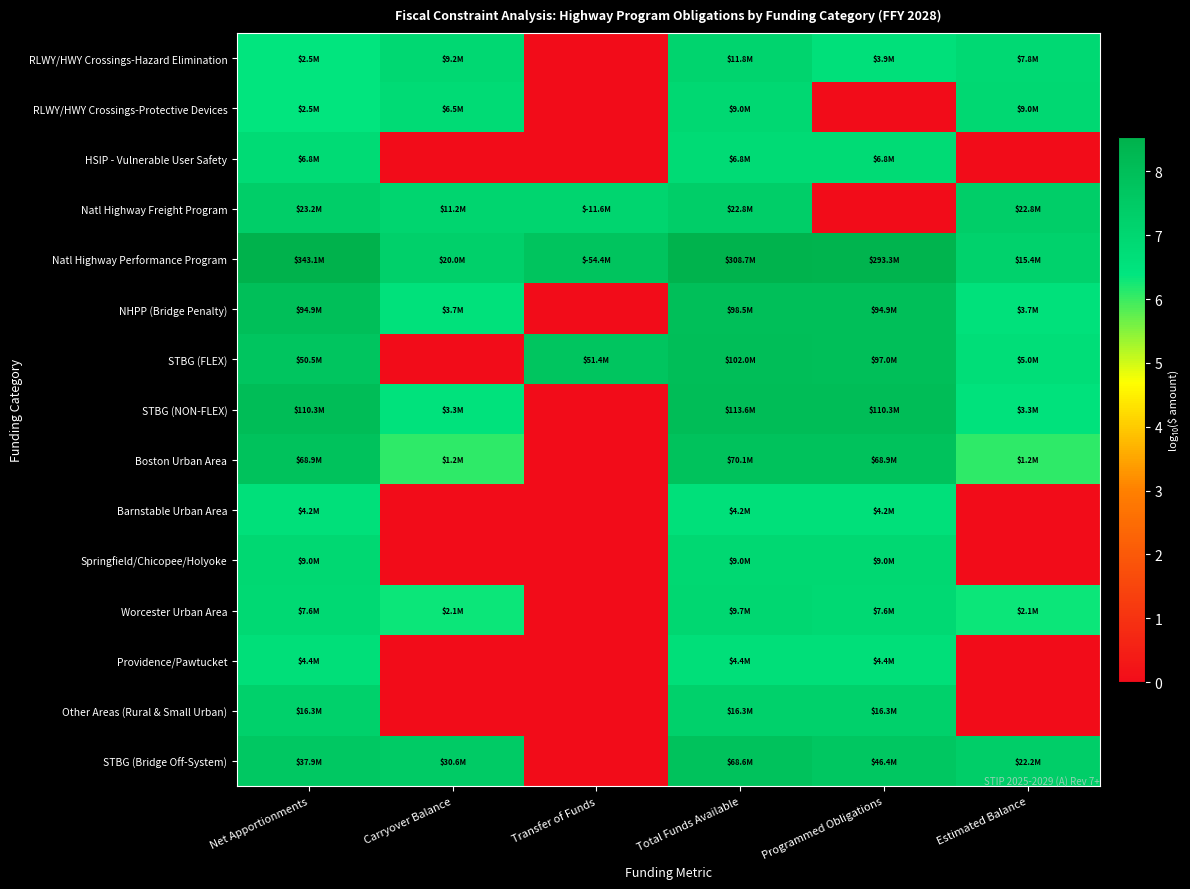

What is the maximum value shown in the chart?

8.5